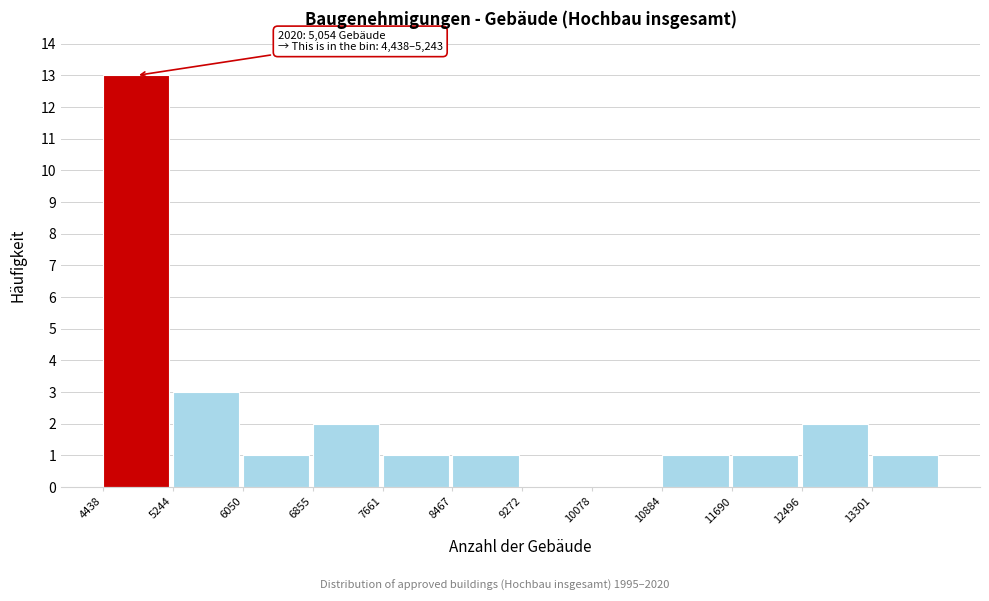

Which range on the x-axis has the tallest bar?

4400 to 5200